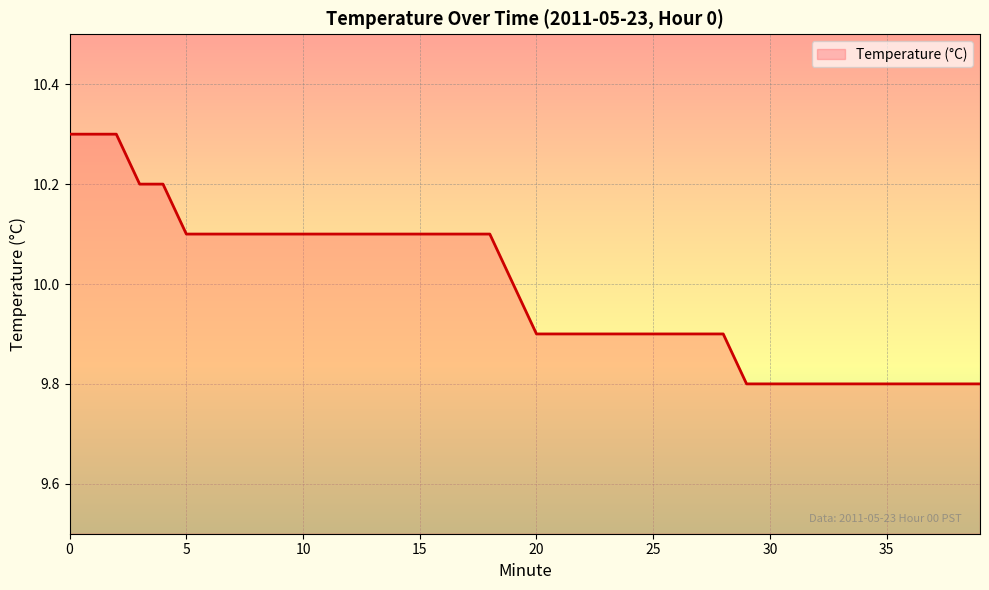

What is the minimum value shown in the chart?

9.8